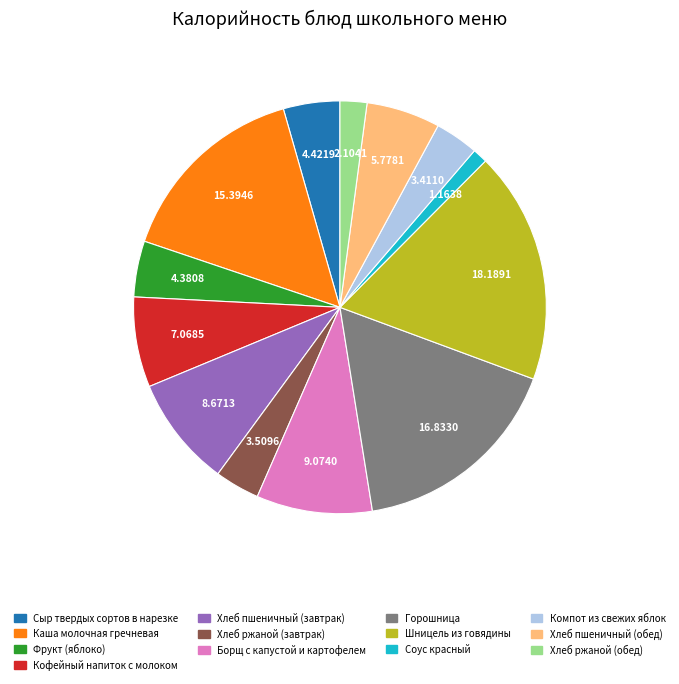

Is it true that Каша молочная гречневая is 10% of the pie?

False